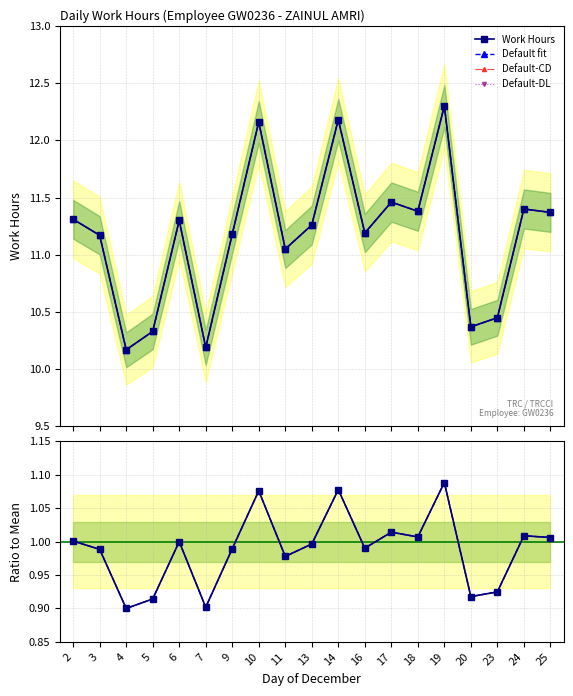

The value of Default fit at 11 is 1.0. True or false?

True